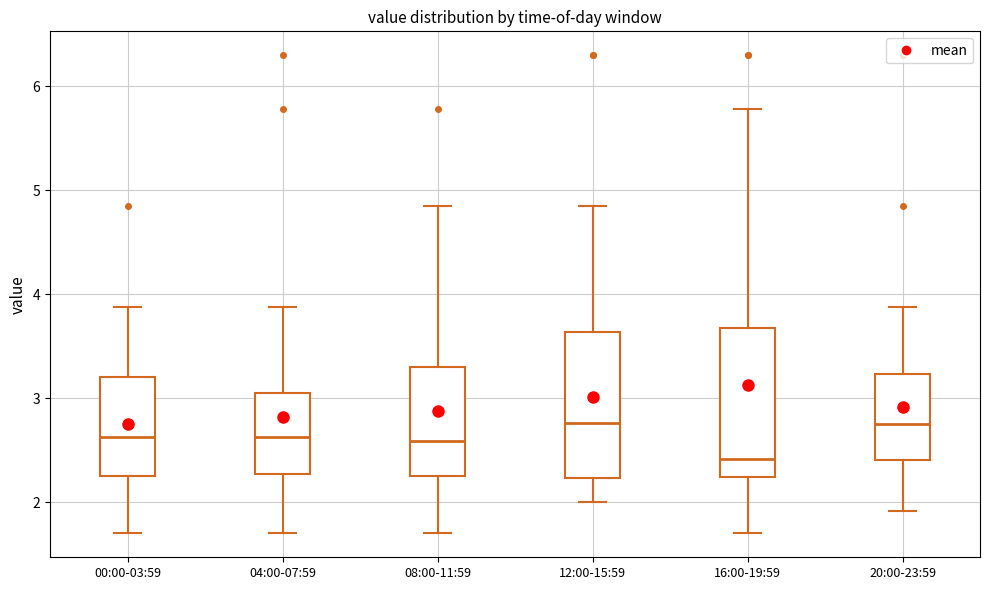

Reading left to right, transcribe this box plot: for each box, give where its median line is, the range the box spans, and where its two whiskers end, as read against the y-axis. The values are not printed on the chart, so give them approximately, as read against the axis.

00:00-03:59: median 2.6, box 2.3 to 3.2, whiskers 1.7 to 3.9
04:00-07:59: median 2.6, box 2.3 to 3.1, whiskers 1.7 to 3.9
08:00-11:59: median 2.6, box 2.3 to 3.3, whiskers 1.7 to 4.9
12:00-15:59: median 2.8, box 2.2 to 3.6, whiskers 2.0 to 4.9
16:00-19:59: median 2.4, box 2.2 to 3.7, whiskers 1.7 to 5.8
20:00-23:59: median 2.8, box 2.4 to 3.2, whiskers 1.9 to 3.9